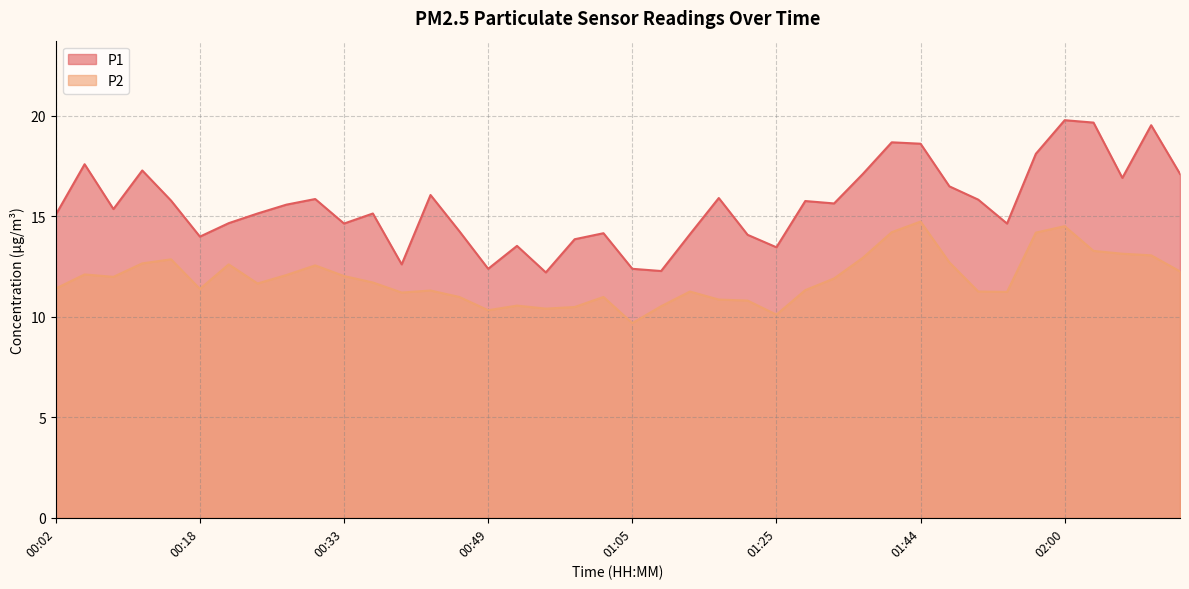

What is the difference between the maximum and minimum values in the P2 series?

5.1